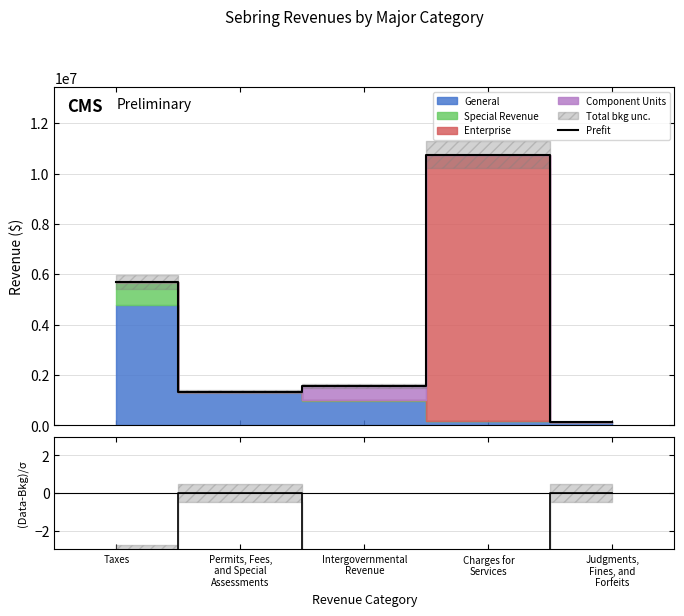

What is the total value across all series at Charges for
Services?

10741526.3